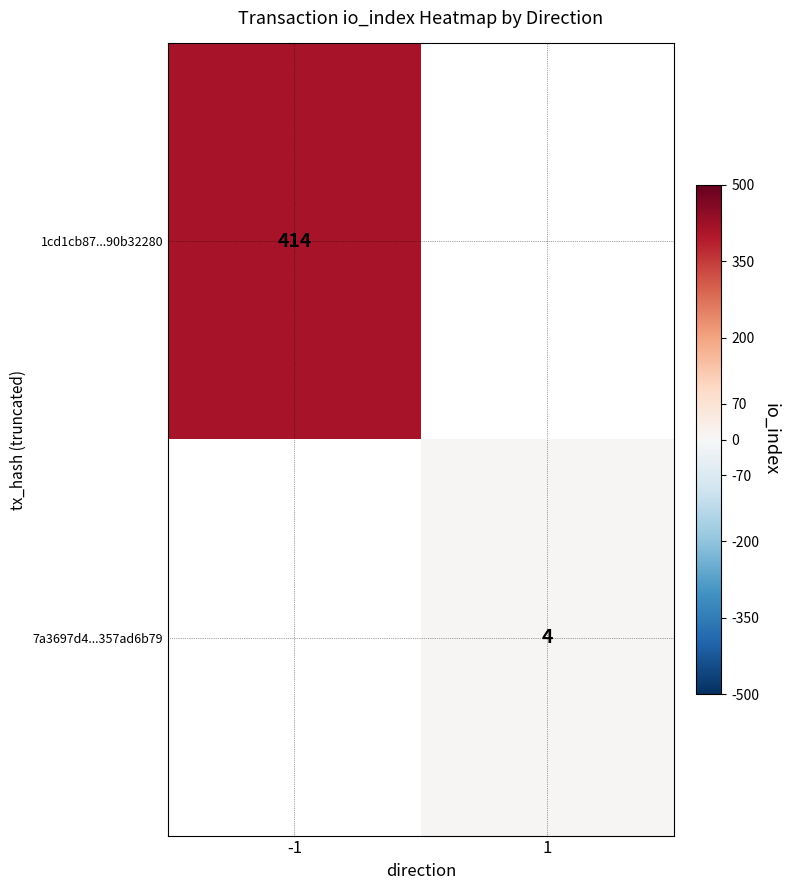

The value of 7a3697d4...357ad6b79 at 1 is 6.1. True or false?

False